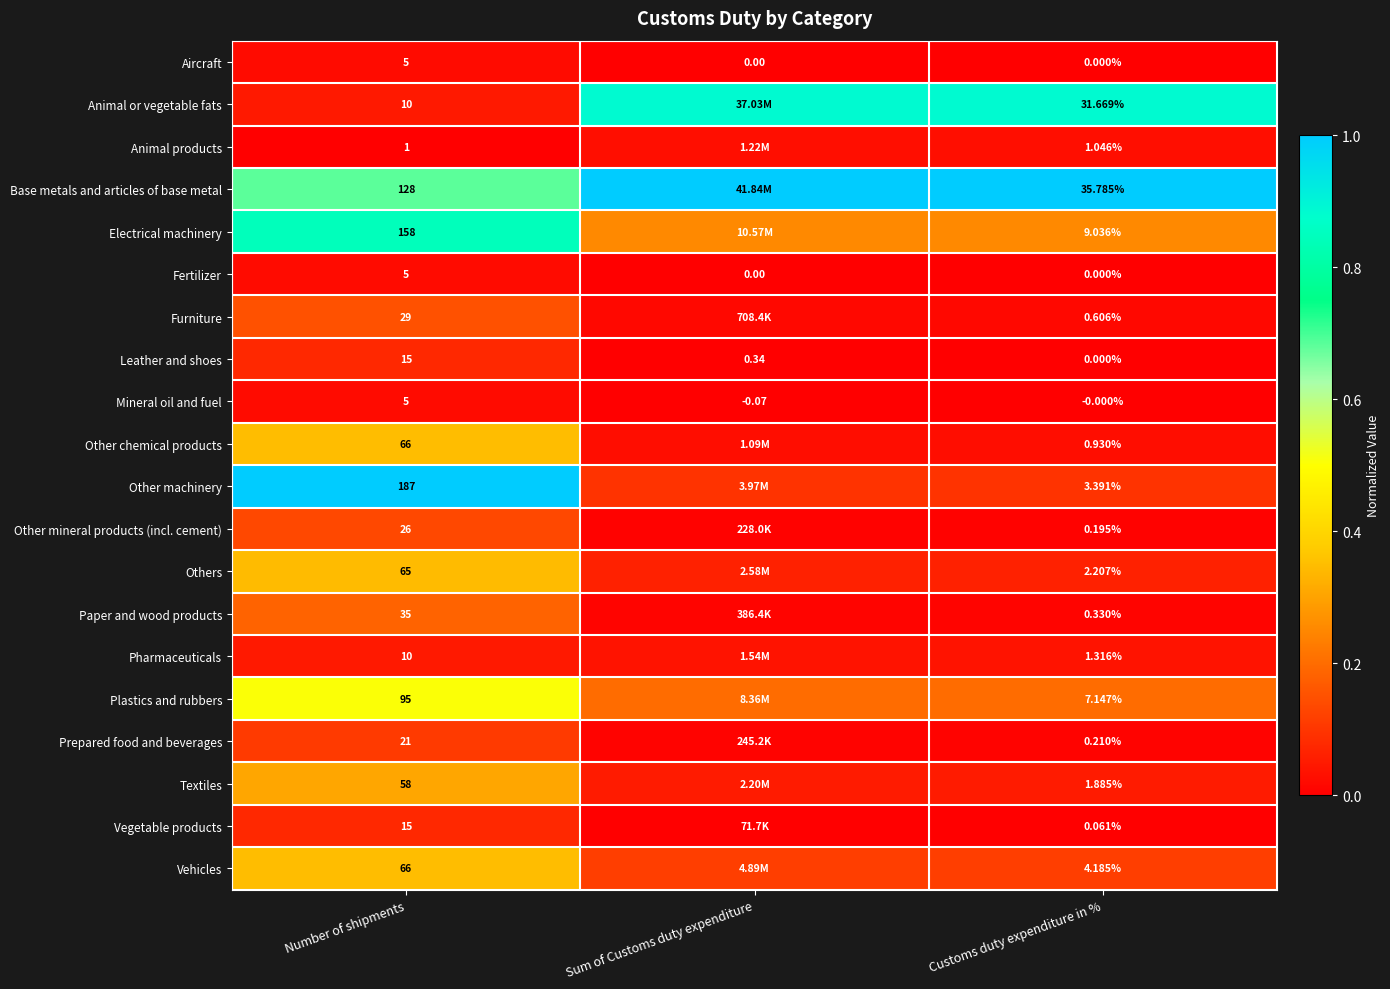

Is the value of Mineral oil and fuel at Sum of Customs duty expenditure greater than the value of Animal products at Customs duty expenditure in %?

No